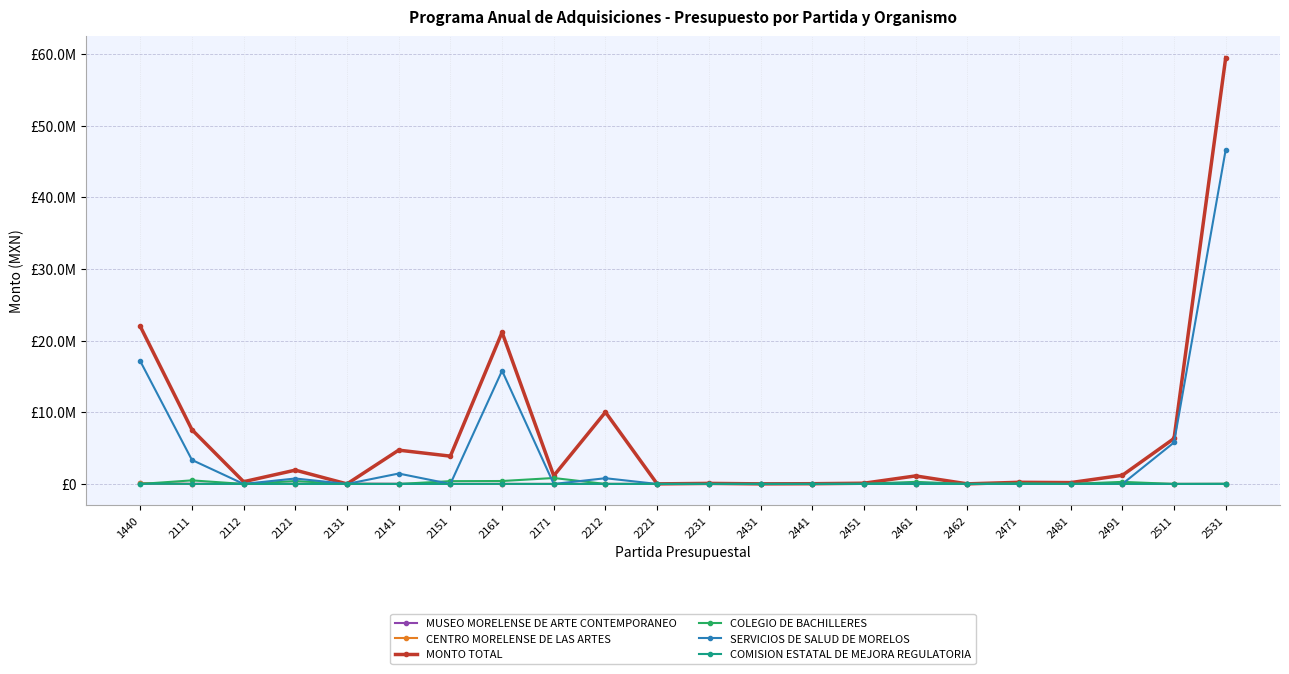

What is the approximate value of COMISION ESTATAL DE MEJORA REGULATORIA at 2161?

6000.0